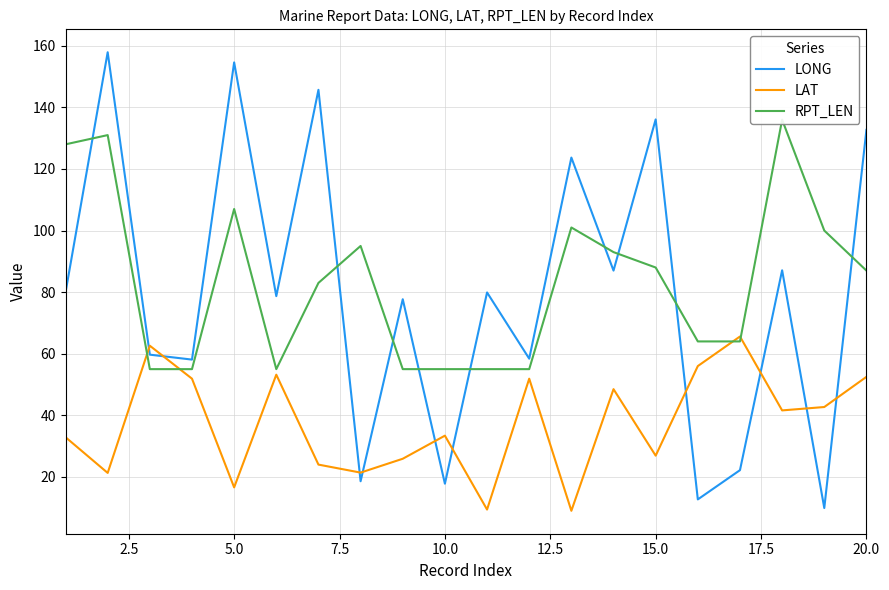

Reading right to left, extract all data points from this chart.

LONG: 132.7	9.9	87.1	22.2	12.7	136.1	87.0	123.7	58.4	79.9	17.8	77.7	18.6	145.7	78.7	154.6	58.1	59.7	157.9	79.9
LAT: 52.5	42.7	41.6	65.6	56.0	26.9	48.5	9.0	51.9	9.4	33.4	25.9	21.4	24.0	53.2	16.6	51.9	62.6	21.3	32.9
RPT_LEN: 87.0	100.0	136.0	64.0	64.0	88.0	93.0	101.0	55.0	55.0	55.0	55.0	95.0	83.0	55.0	107.0	55.0	55.0	131.0	128.0